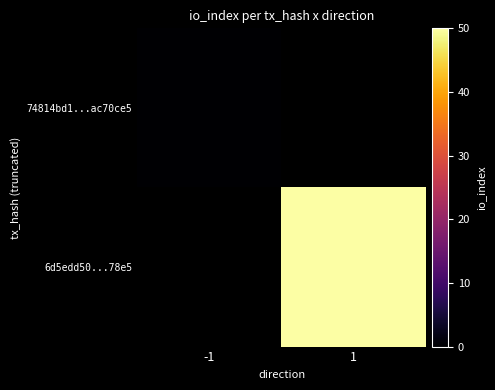

How many values in 6d5edd50...78e5 are above zero?

1